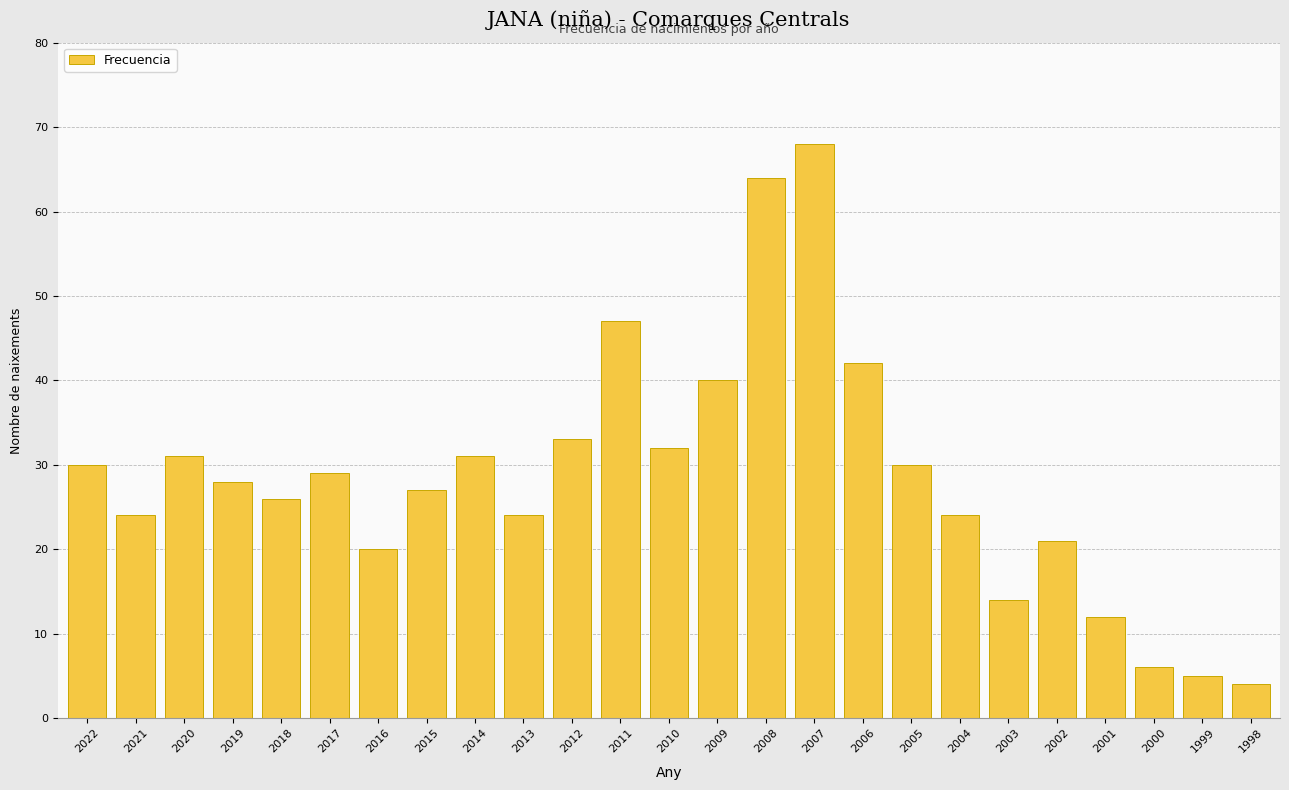

Reading left to right, list all the values displayed in this chart.

2022=30	2021=24	2020=31	2019=28	2018=26	2017=29	2016=20	2015=27	2014=31	2013=24	2012=33	2011=47	2010=32	2009=40	2008=64	2007=68	2006=42	2005=30	2004=24	2003=14	2002=21	2001=12	2000=6	1999=5	1998=4